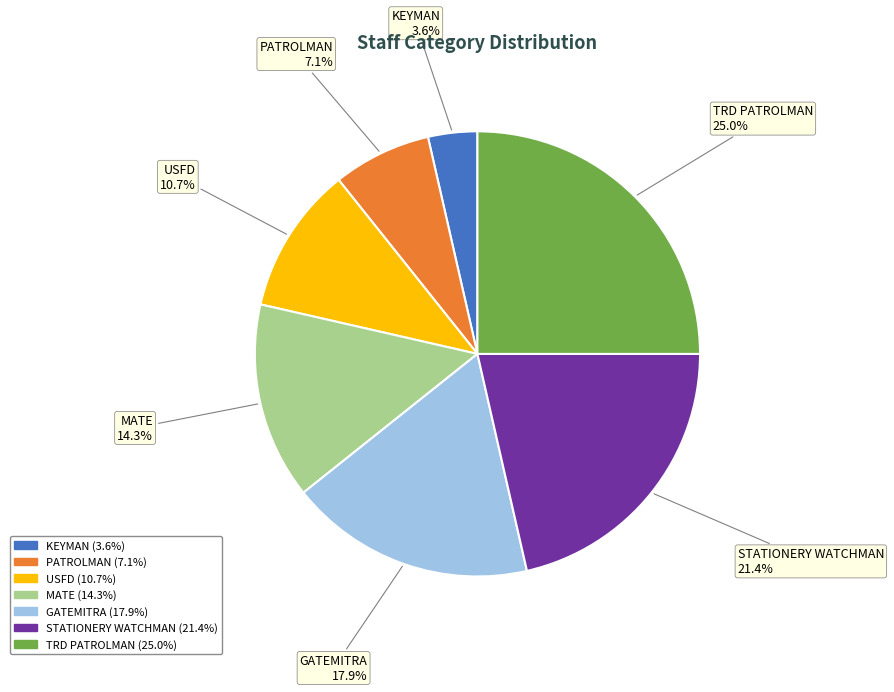

Does any single category account for the majority?

No